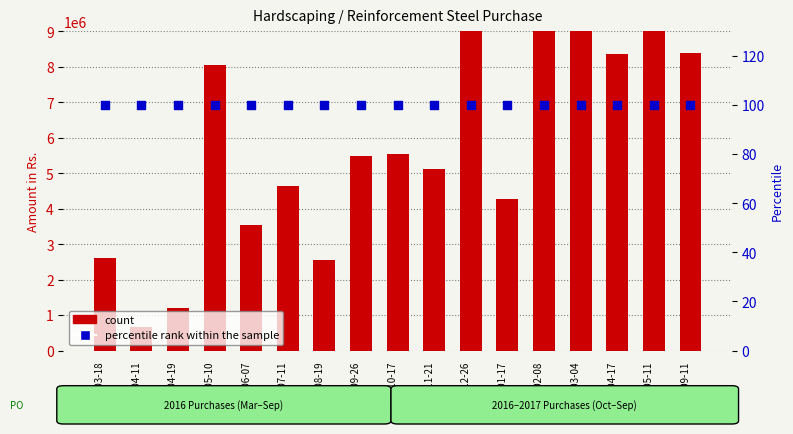

What is the total value across all series at 2017-05-11?

9763299.3